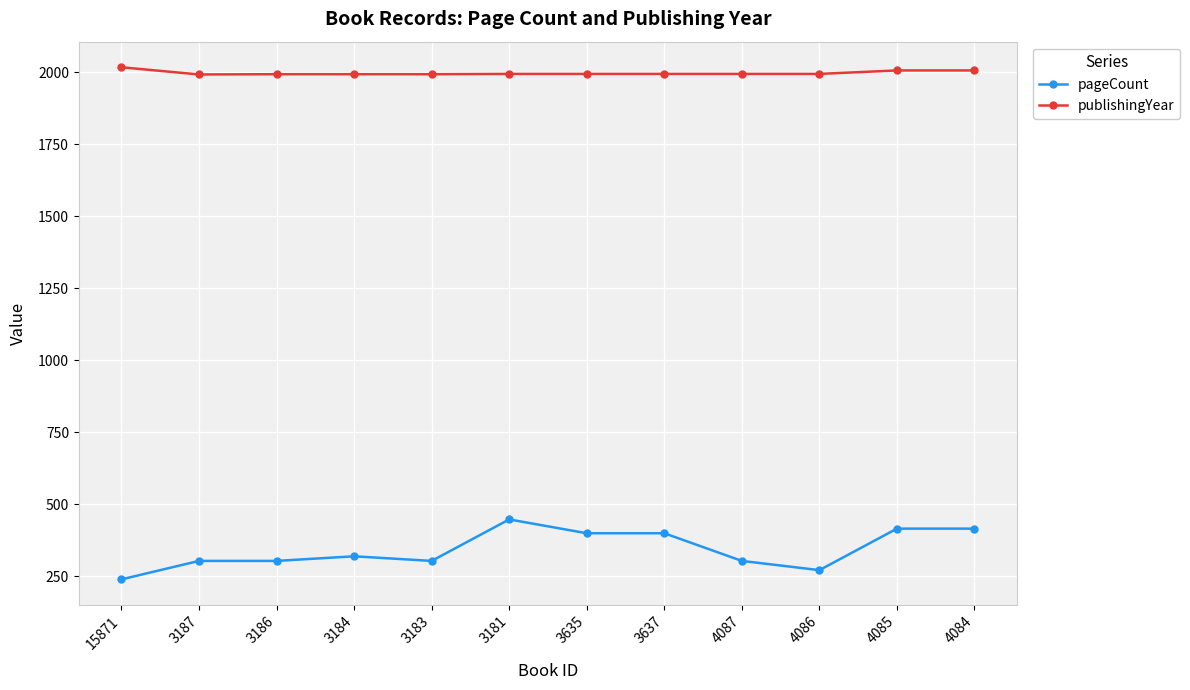

Rank the series at 3635 from lowest to highest value.

pageCount, publishingYear